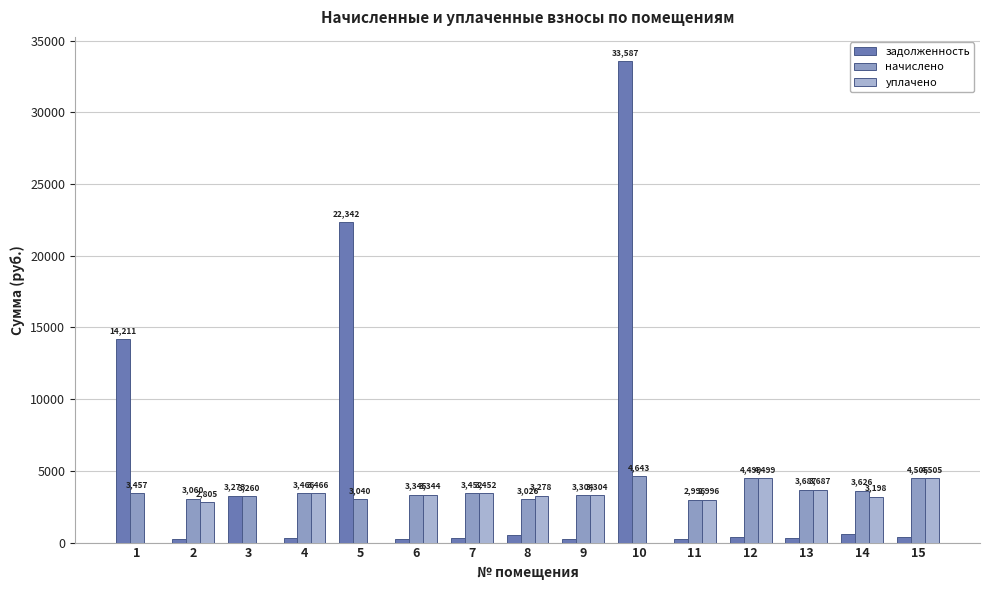

How many groups of bars are there?

15